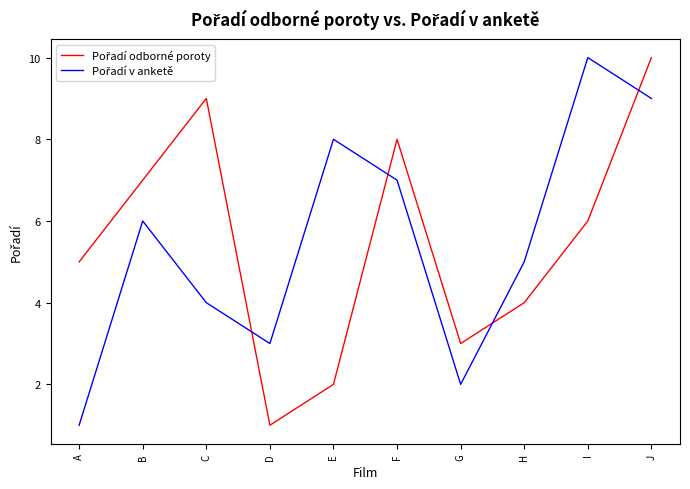

What is the total value across all series at E?

10